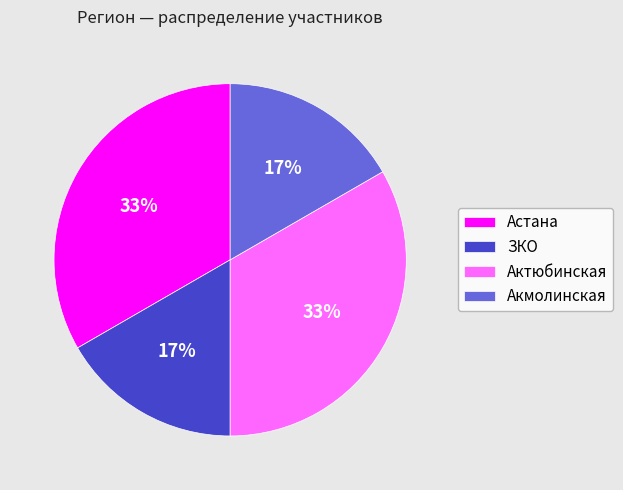

To the nearest percent, what percentage of the pie is ЗКО?

17%